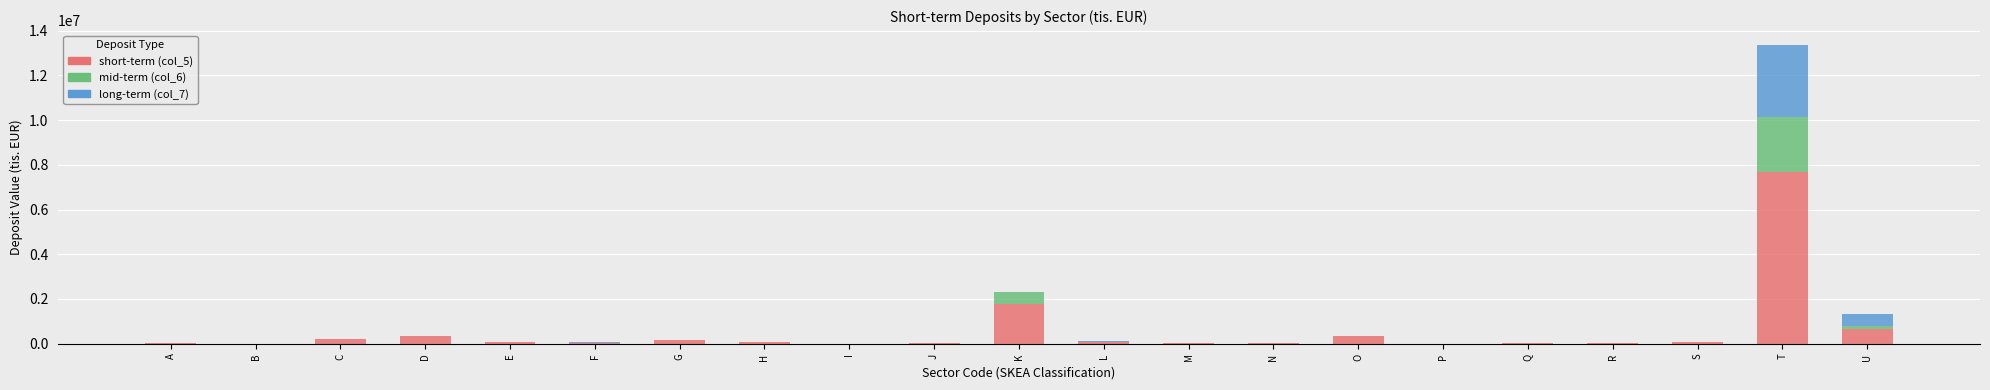

At which category is the sum across all series the highest?

T